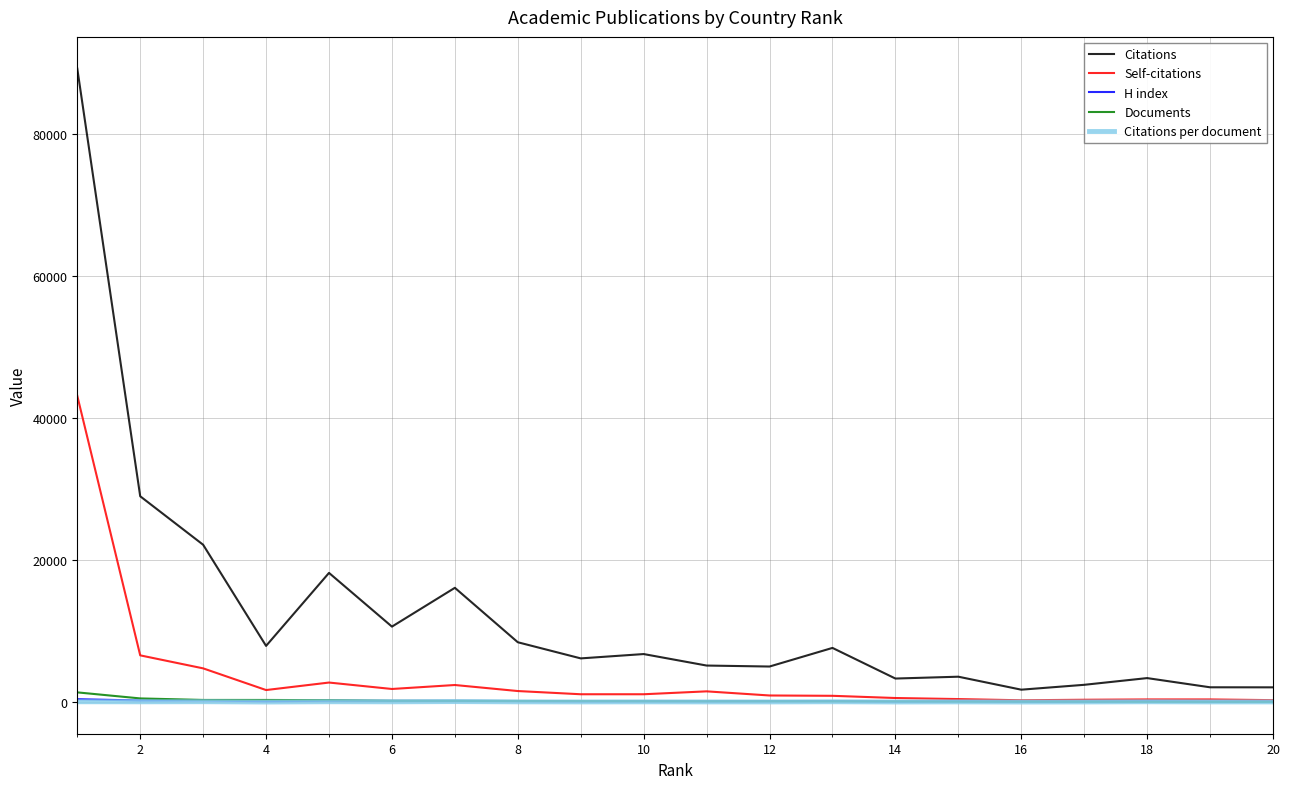

Which series has the largest range (max minus min)?

Citations